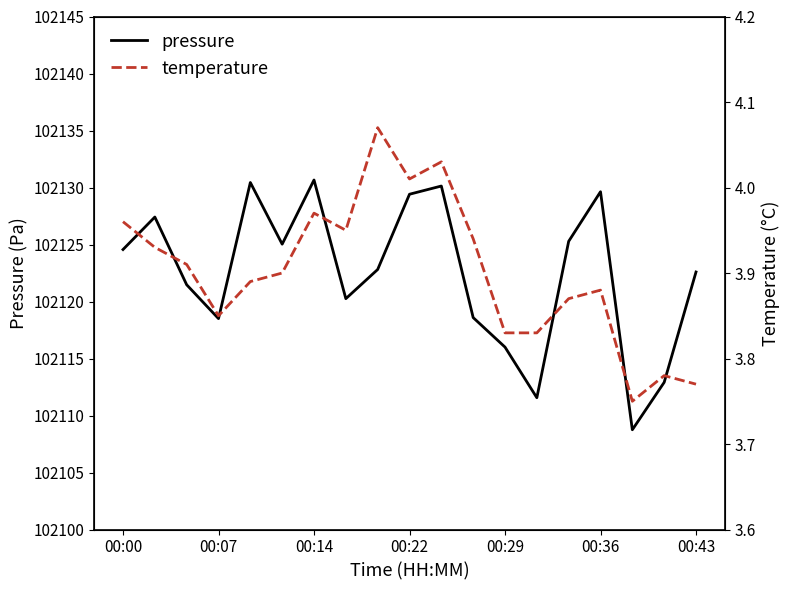

Where does the pressure series first go above 102122?

00:00